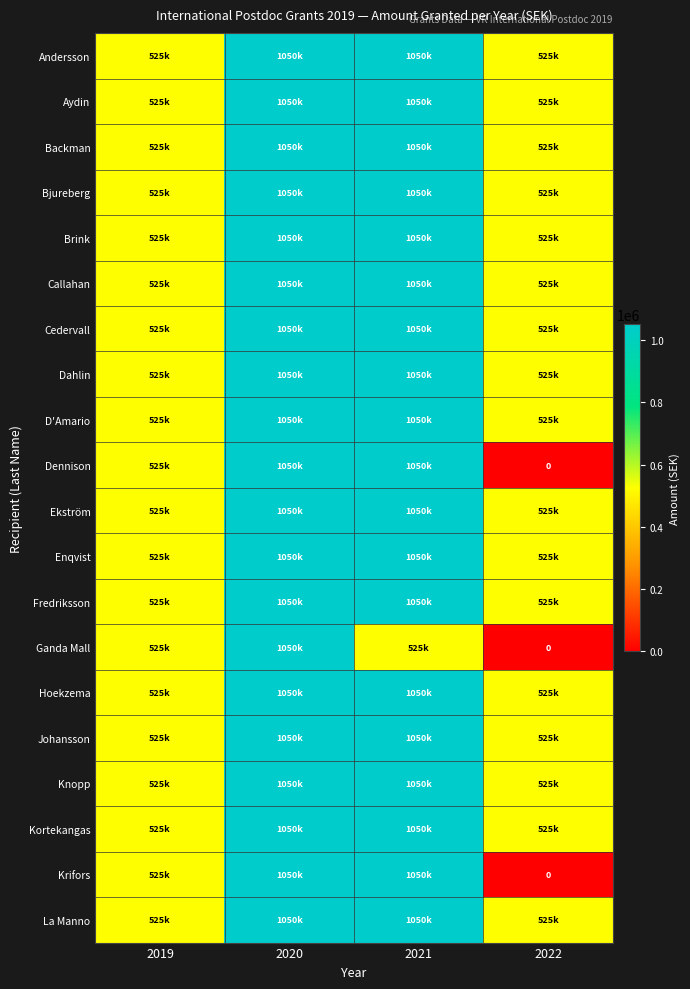

How many data points in D'Amario are less than 1050000?

2